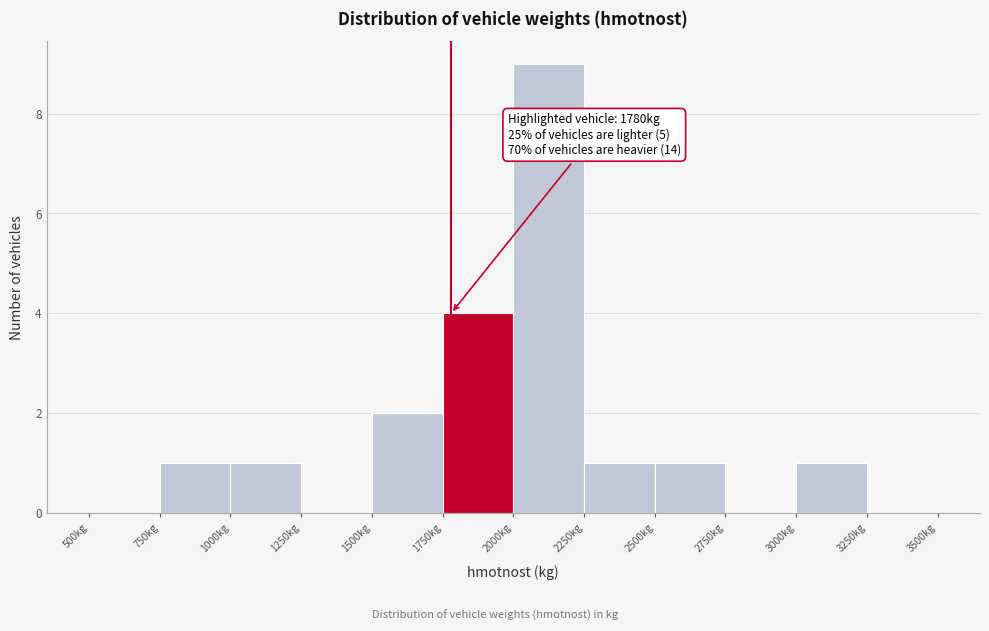

Which range on the x-axis has the tallest bar?

2000 to 2250